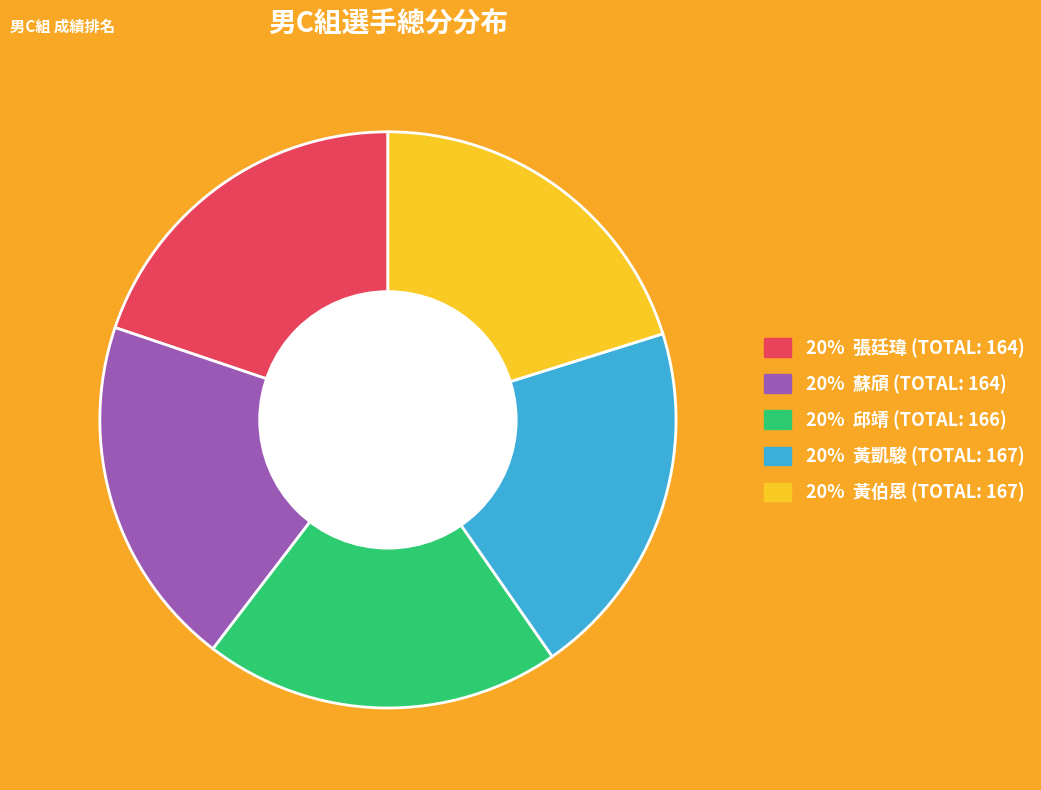

Does any single category account for the majority?

No